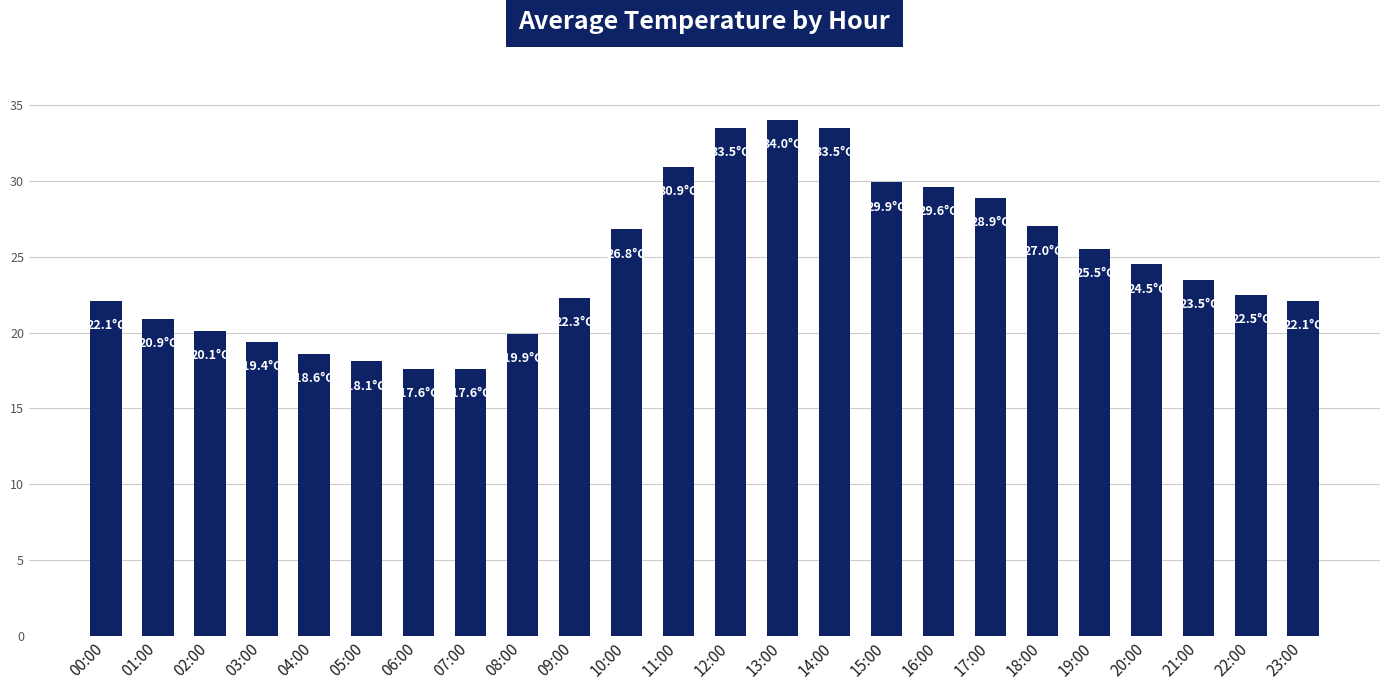

What is the label of the 4th bar from the right?

20:00